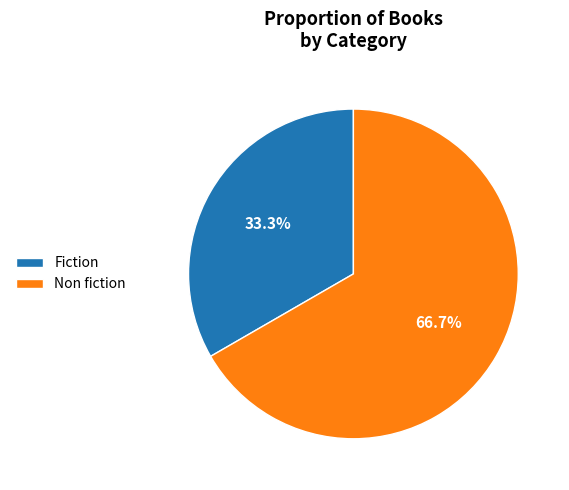

Rank the categories by value from lowest to highest.

Fiction, Non fiction